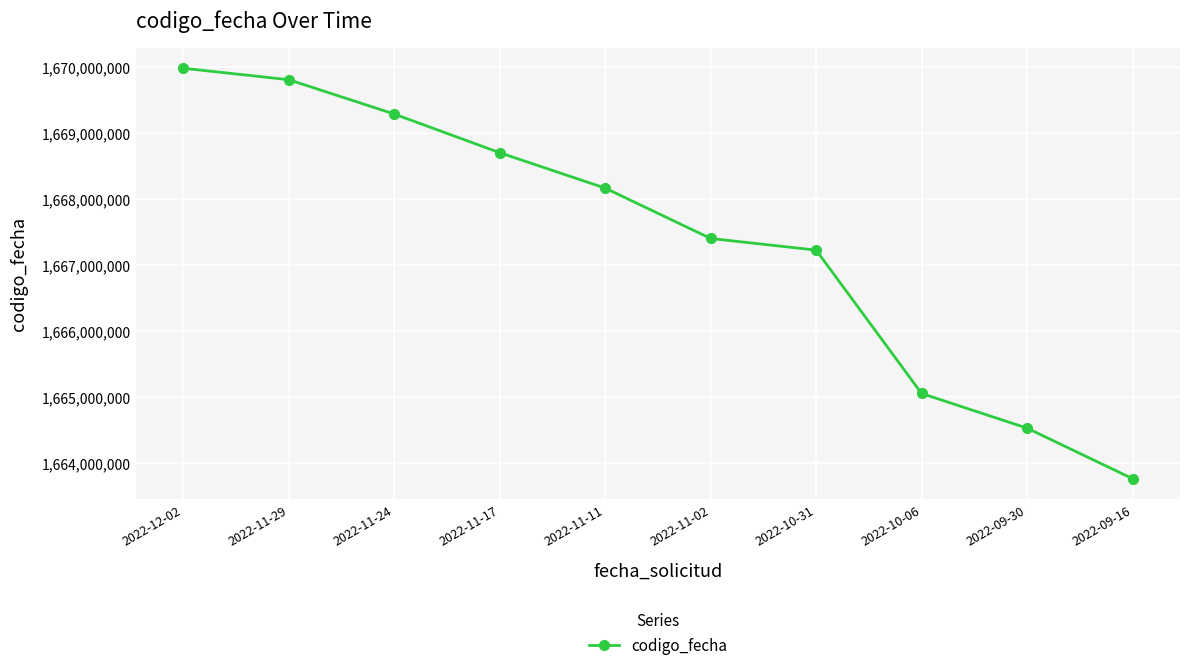

Rank the categories by value from lowest to highest.

2022-09-16, 2022-09-30, 2022-10-06, 2022-10-31, 2022-11-02, 2022-11-11, 2022-11-17, 2022-11-24, 2022-11-29, 2022-12-02